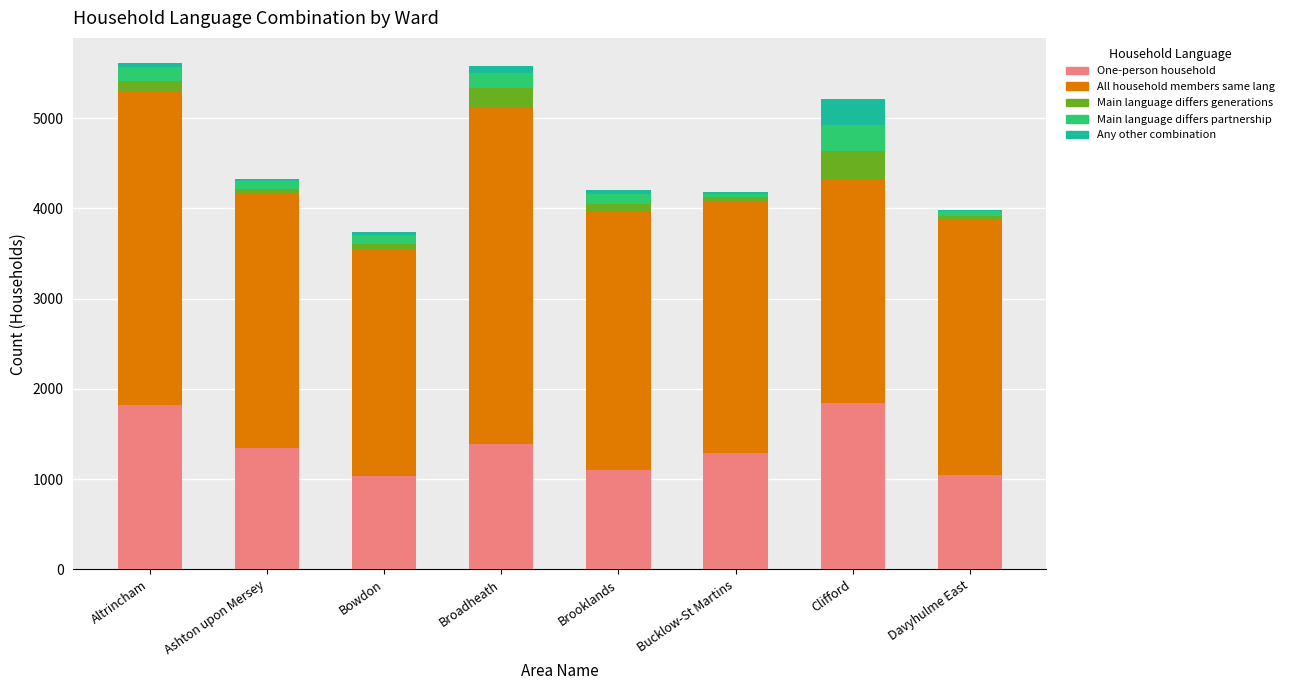

True or false: One-person household has a value of 618 at Broadheath.

False